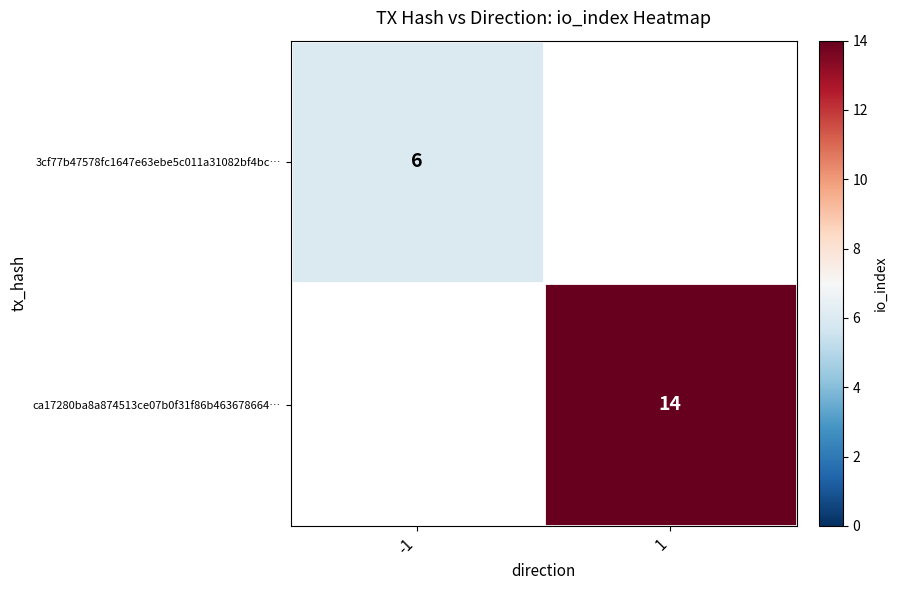

The ca17280ba8a874513ce07b0f31f86b463678664… series shows 9 at 1. True or false?

False